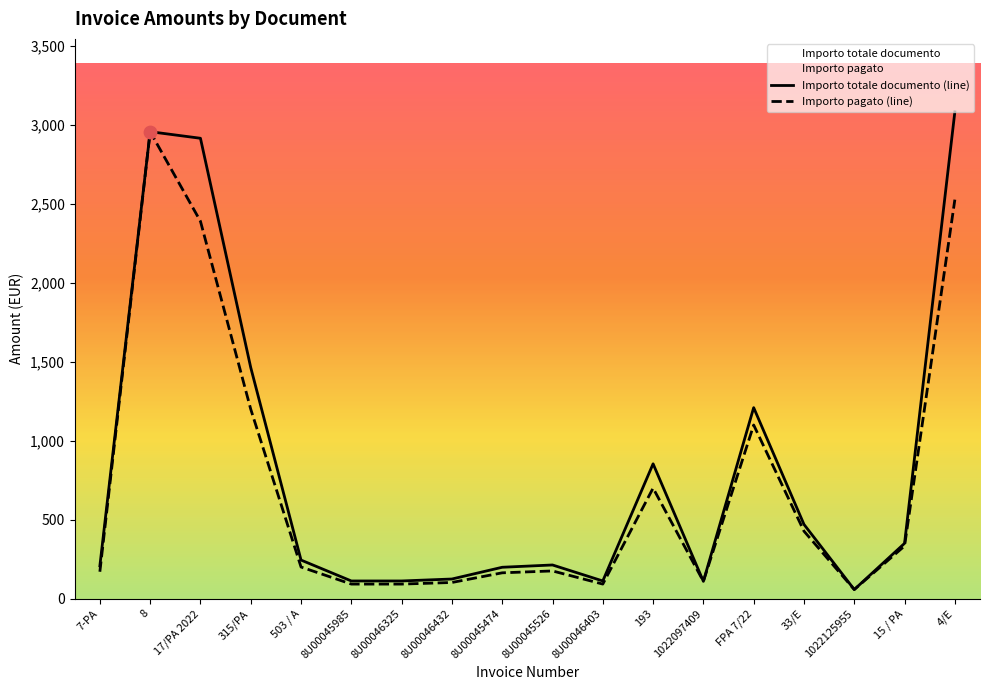

What is the total value across all series at 8U00045474?

361.6